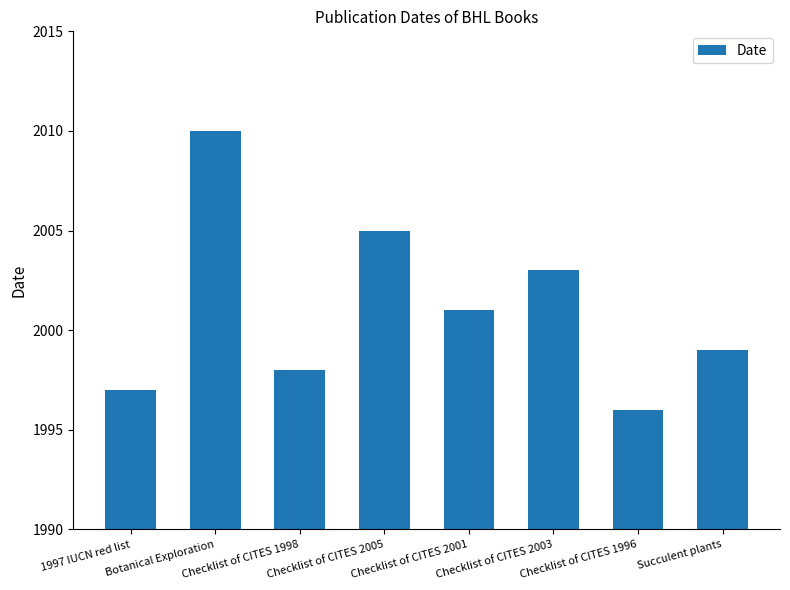

Which category has the highest value across all series?

Botanical Exploration